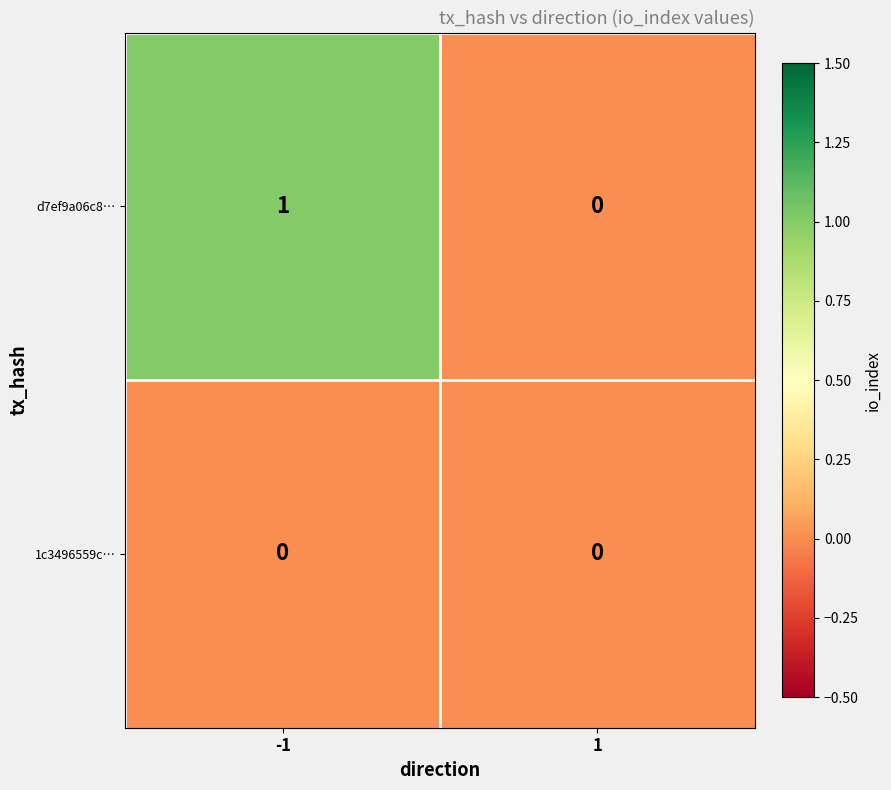

Which series changed the most between -1 and 1?

d7ef9a06c8…